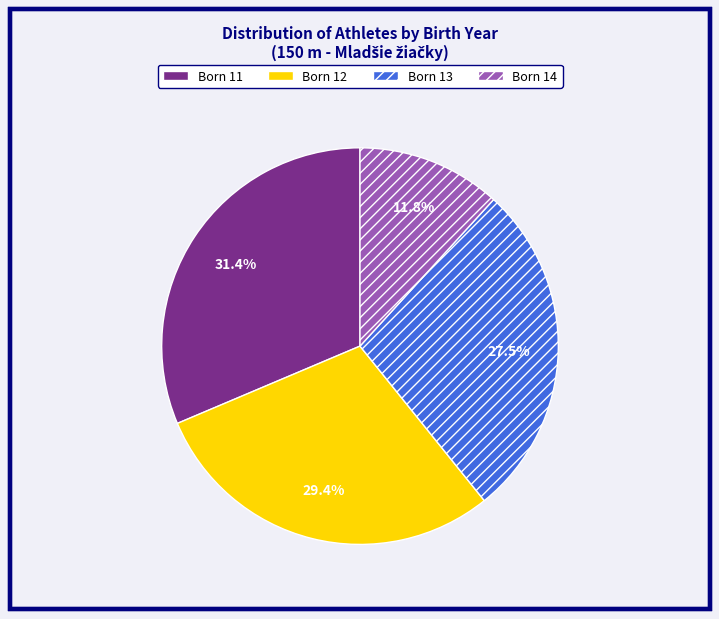

Rank the categories by value from lowest to highest.

Born 14, Born 13, Born 12, Born 11